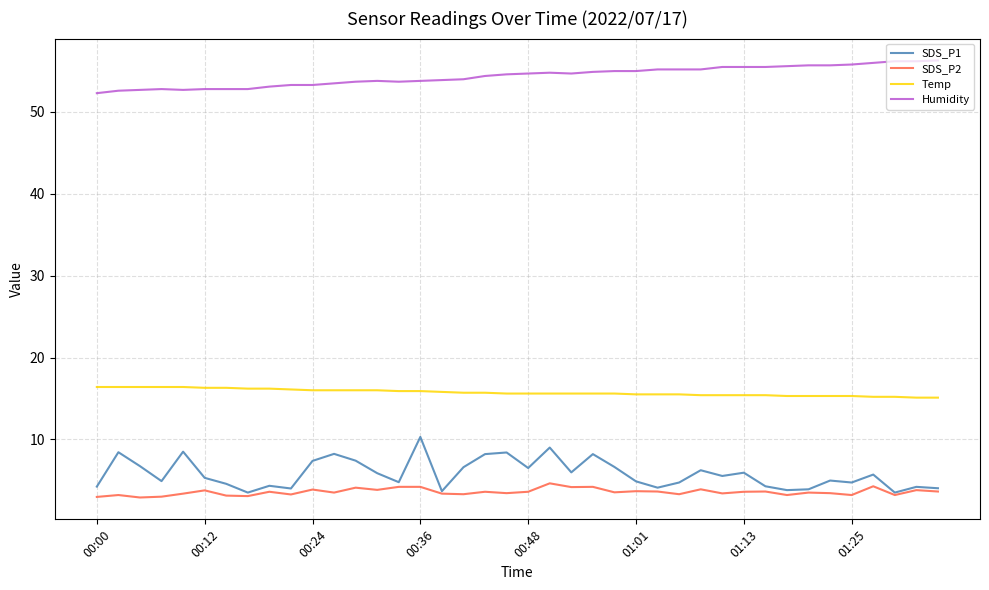

True or false: Temp and SDS_P2 cross at least once.

False